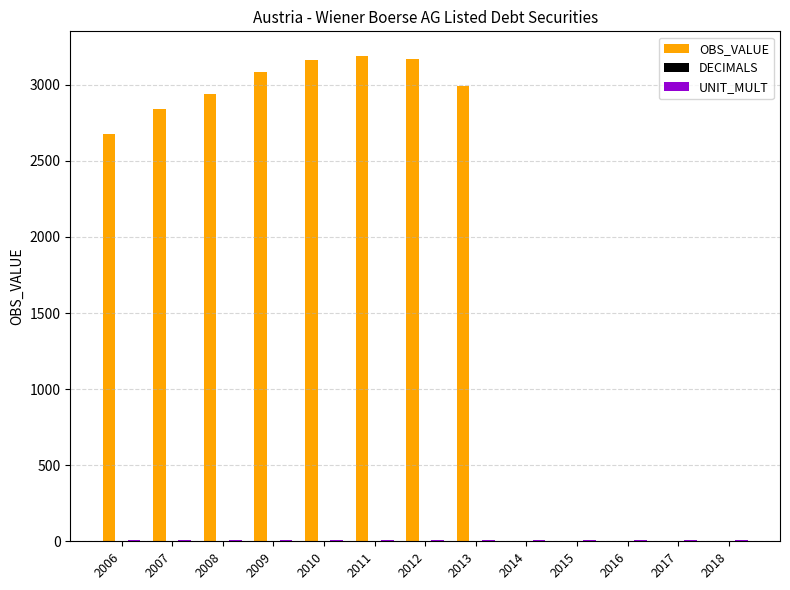

Which series has the largest total across all categories?

OBS_VALUE